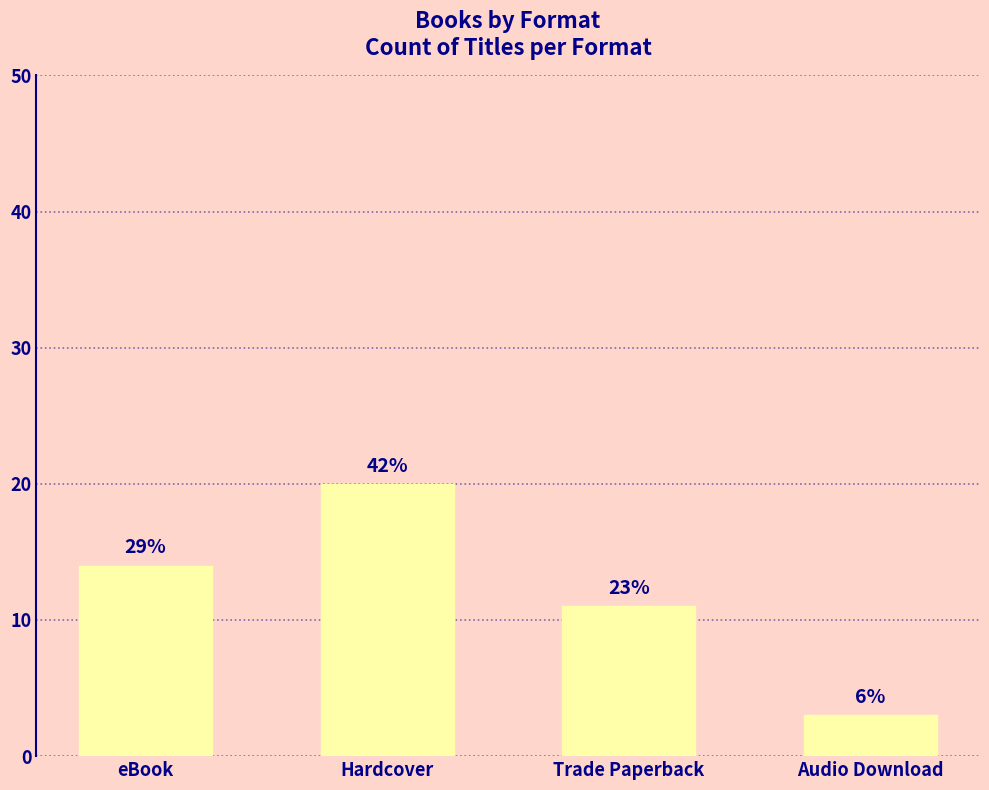

Where does the data first go above 14?

Hardcover